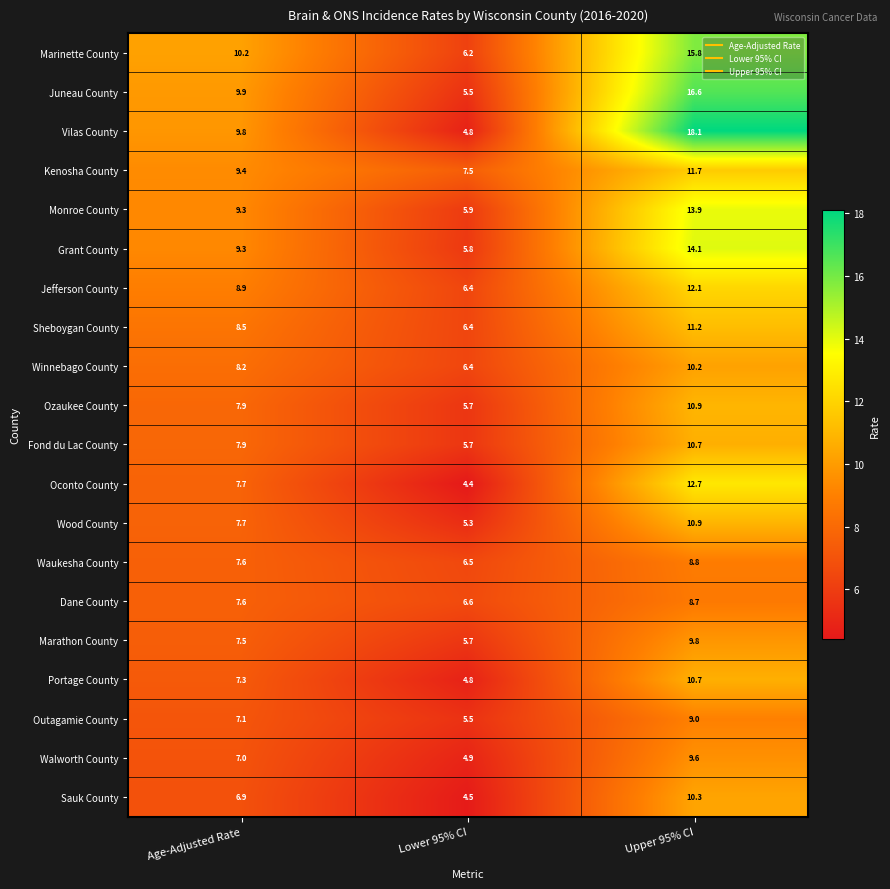

What is the spread (max minus min) of values at Lower 95% CI?

3.1